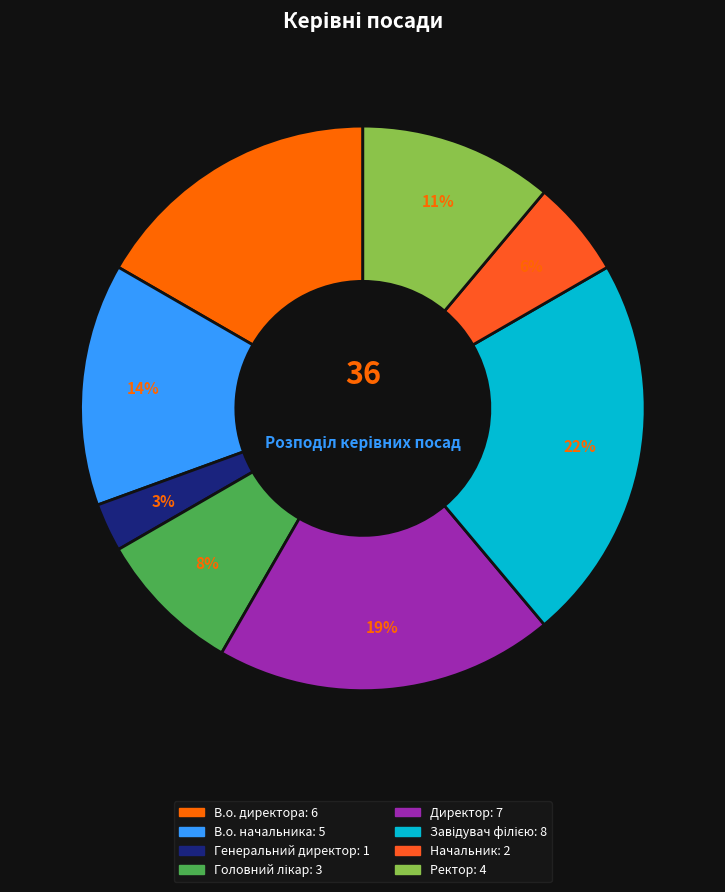

How many segments does this pie chart have?

8